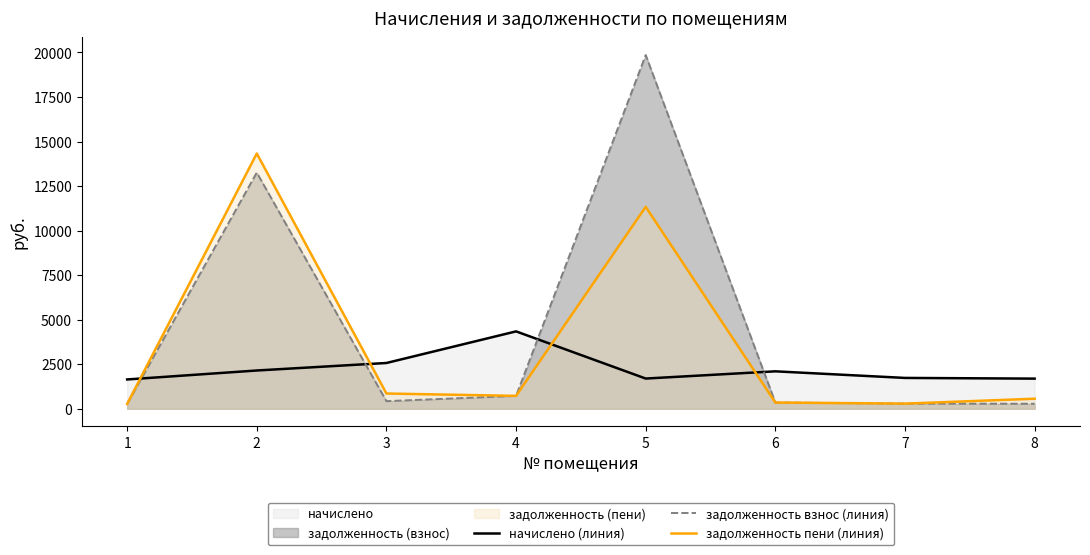

Reading right to left, list all the values displayed in this chart.

начислено (линия): 1692.6	1731.6	2102.1	1696.5	4344.6	2570.1	2148.9	1645.8
задолженность взнос (линия): 281.9	288.6	349.9	19857.7	723.5	427.6	13255.9	271.5
задолженность пени (линия): 564.3	288.8	350.9	11336.9	724.0	856.6	14330.3	271.4